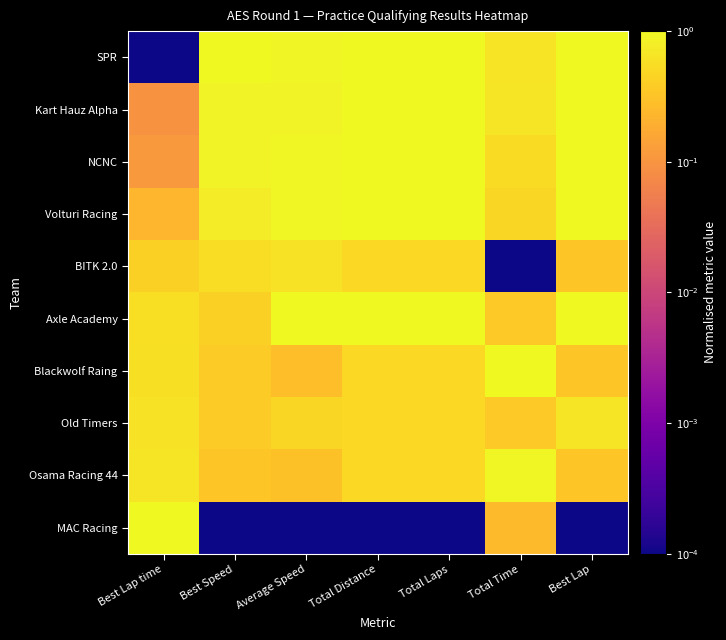

Reading left to right, what are all the values shown in this chart?

SPR: Best Lap time=0.0	Best Speed=1.0	Average Speed=0.9	Total Distance=1.0	Total Laps=1.0	Total Time=0.6	Best Lap=1.0
Kart Hauz Alpha: Best Lap time=0.1	Best Speed=0.9	Average Speed=0.9	Total Distance=1.0	Total Laps=1.0	Total Time=0.7	Best Lap=1.0
NCNC: Best Lap time=0.1	Best Speed=0.9	Average Speed=0.9	Total Distance=1.0	Total Laps=1.0	Total Time=0.5	Best Lap=1.0
Volturi Racing: Best Lap time=0.2	Best Speed=0.8	Average Speed=1.0	Total Distance=1.0	Total Laps=1.0	Total Time=0.5	Best Lap=1.0
BITK 2.0: Best Lap time=0.4	Best Speed=0.6	Average Speed=0.6	Total Distance=0.5	Total Laps=0.5	Total Time=0.0	Best Lap=0.3
Axle Academy: Best Lap time=0.6	Best Speed=0.4	Average Speed=1.0	Total Distance=1.0	Total Laps=1.0	Total Time=0.4	Best Lap=1.0
Blackwolf Raing: Best Lap time=0.6	Best Speed=0.4	Average Speed=0.3	Total Distance=0.5	Total Laps=0.5	Total Time=1.0	Best Lap=0.3
Old Timers: Best Lap time=0.6	Best Speed=0.4	Average Speed=0.5	Total Distance=0.5	Total Laps=0.5	Total Time=0.4	Best Lap=0.7
Osama Racing 44: Best Lap time=0.7	Best Speed=0.3	Average Speed=0.3	Total Distance=0.5	Total Laps=0.5	Total Time=0.9	Best Lap=0.3
MAC Racing: Best Lap time=1.0	Best Speed=0.0	Average Speed=0.0	Total Distance=0.0	Total Laps=0.0	Total Time=0.3	Best Lap=0.0